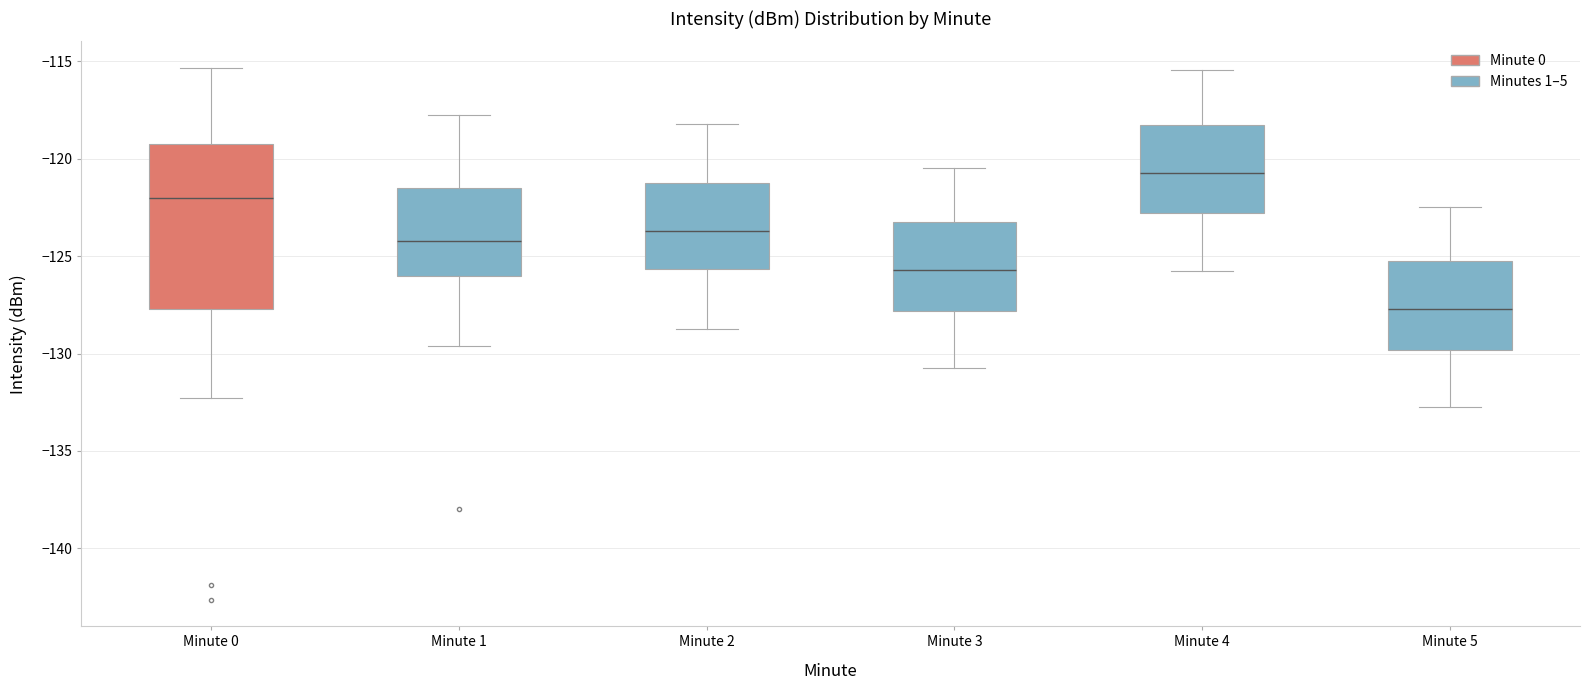

Reading left to right, read every box against the y-axis: the position of its median line, the range the box covers, and the ends of its whiskers. The values are not printed on the chart, so give them approximately, as read against the axis.

Minute 0: median -122.0, box -127.5 to -119.0, whiskers -132.5 to -115.5
Minute 1: median -124.0, box -126.0 to -121.5, whiskers -129.5 to -117.5
Minute 2: median -123.5, box -125.5 to -121.5, whiskers -129.0 to -118.0
Minute 3: median -125.5, box -128.0 to -123.5, whiskers -131.0 to -120.5
Minute 4: median -120.5, box -123.0 to -118.5, whiskers -126.0 to -115.5
Minute 5: median -127.5, box -130.0 to -125.5, whiskers -133.0 to -122.5